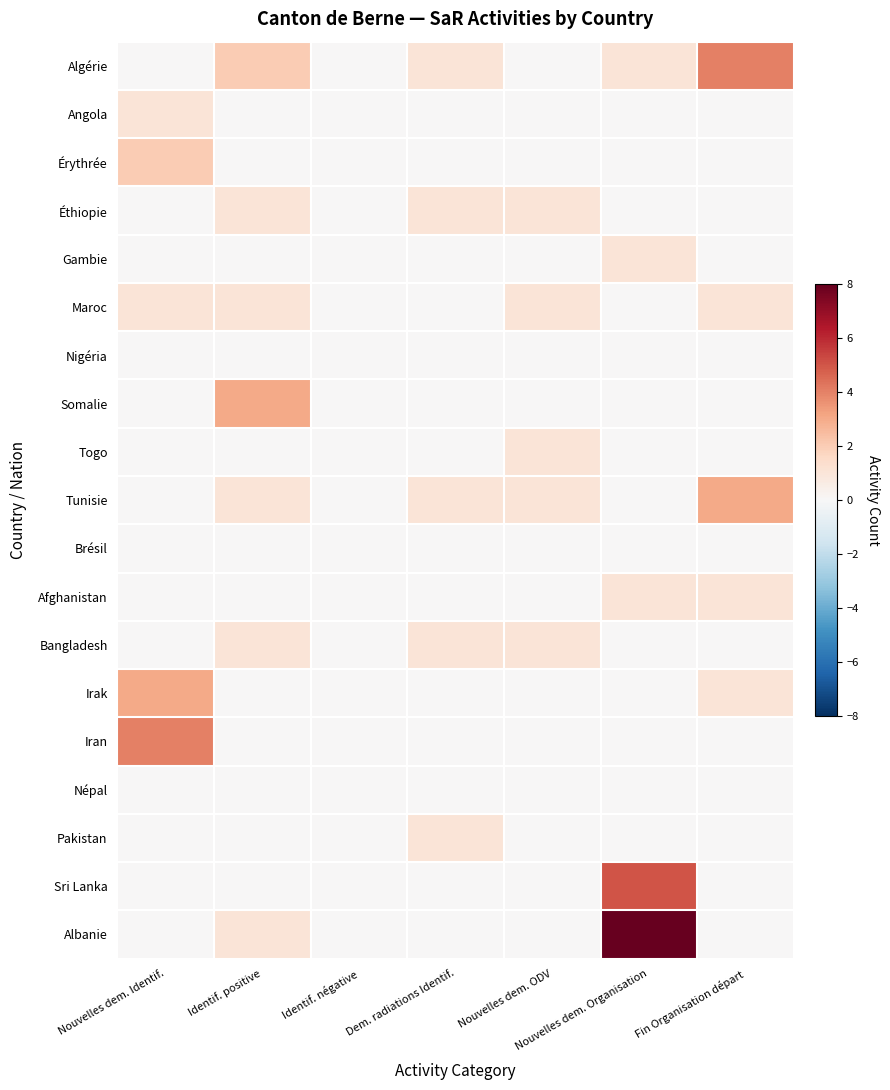

List the series in order of their peak value, lowest first.

Nigéria, Brésil, Népal, Angola, Éthiopie, Gambie, Maroc, Togo, Afghanistan, Bangladesh, Pakistan, Érythrée, Somalie, Tunisie, Irak, Algérie, Iran, Sri Lanka, Albanie